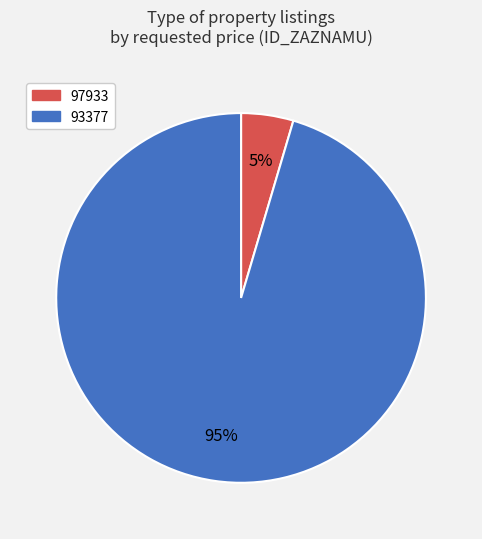

Count the number of slices in the pie.

2